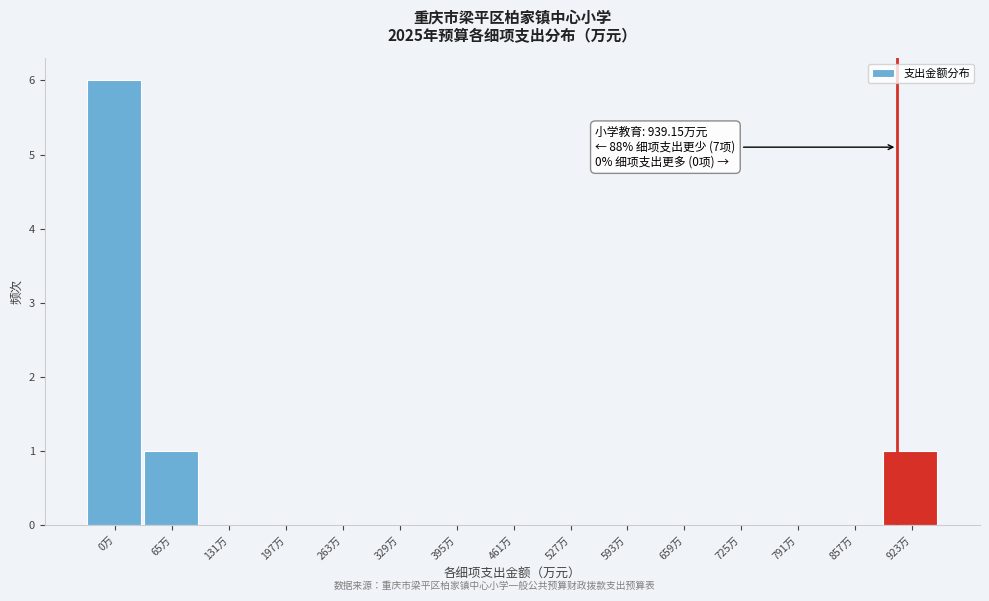

Reading left to right, what are all the values shown in this chart?

0万=6	65万=1	131万=0	197万=0	263万=0	329万=0	395万=0	461万=0	527万=0	593万=0	659万=0	725万=0	791万=0	857万=0	923万=1